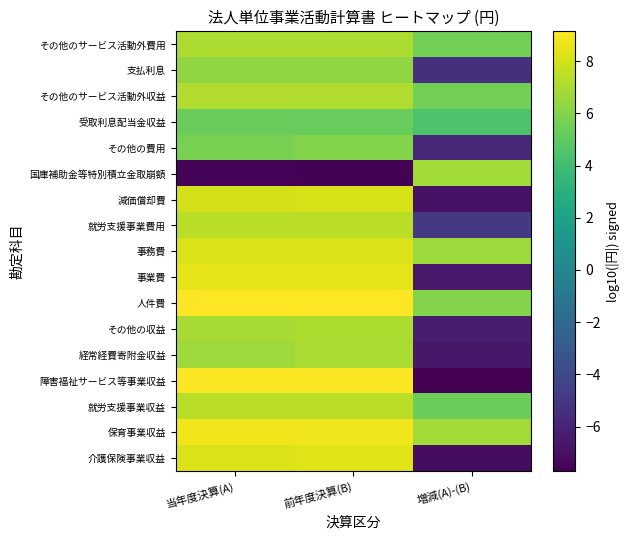

What is the minimum value shown in the chart?

-7.7